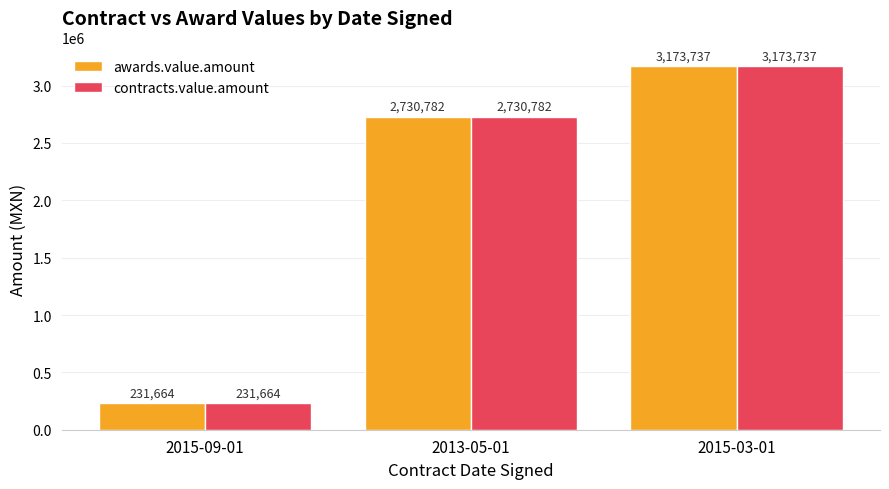

How many categories are shown in the chart?

3